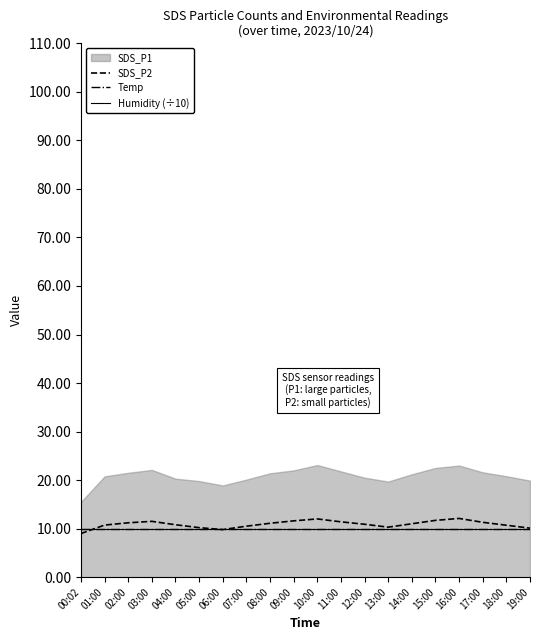

The Temp series shows 10.0 at 07:00. True or false?

True